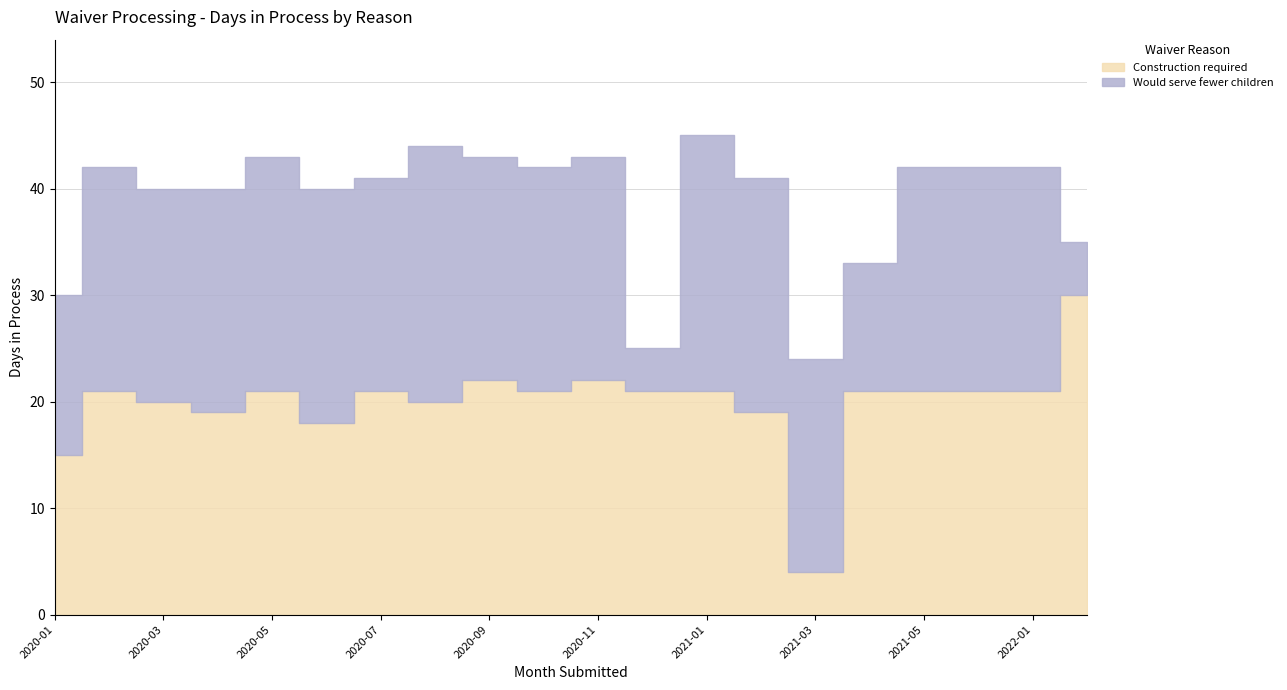

What is the difference between the Construction required values at 2020-07 and 2020-11?

1